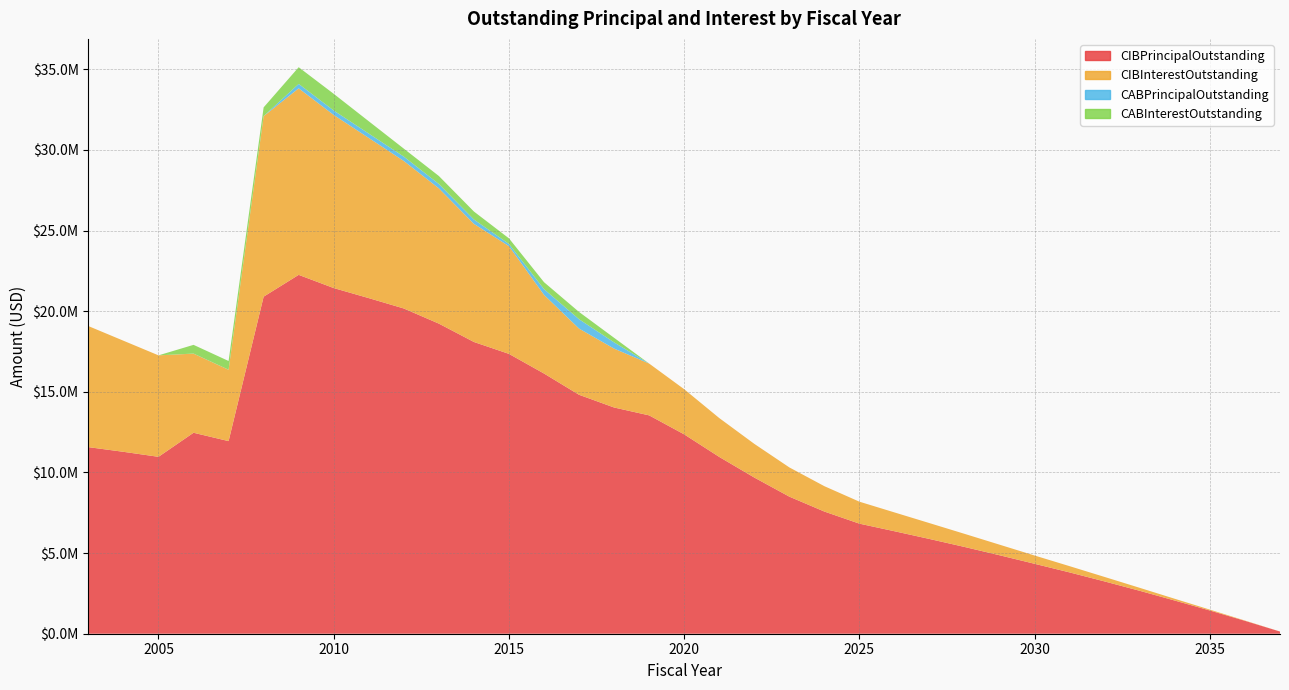

Reading right to left, what are all the values shown in this chart?

CIBPrincipalOutstanding: 135000.0	800000.0	1440000.0	2055000.0	2660000.0	3240000.0	3800000.0	4335000.0	4865000.0	5380000.0	5875000.0	6355000.0	6825000.0	7575000.0	8500000.0	9685000.0	10963258.2	12361516.3	13539774.4	14028032.6	14816290.8	16134548.9	17352807.1	18091065.2	19229323.4	20167581.5	20810839.6	21434097.8	22252355.9	20900614.1	11943872.2	12462130.4	10970000.0	11280000.0	11570000.0
CIBInterestOutstanding: 2362.5	17740.6	54025.0	109943.8	184481.3	277106.3	386981.3	513281.3	655556.3	812740.0	983370.0	1166718.8	1362055.0	1573280.0	1813026.3	2088813.8	2410163.8	2799345.0	3212705.0	3651077.5	4105637.5	4879372.5	6679115.0	7324397.5	8388671.9	9146967.0	9931055.7	10734344.5	11566520.7	11193306.8	4422604.5	4905542.0	6291816.2	6888873.8	7506556.2
CABPrincipalOutstanding: 0.0	0.0	0.0	0.0	0.0	0.0	0.0	0.0	0.0	0.0	0.0	0.0	0.0	0.0	0.0	0.0	0.0	0.0	0.0	387735.2	580285.2	356093.8	139691.6	271092.8	271092.8	271092.8	272567.0	276089.8	276089.8	4996.9	4996.9	4996.9	0.0	0.0	0.0
CABInterestOutstanding: 0.0	0.0	0.0	0.0	0.0	0.0	0.0	0.0	0.0	0.0	0.0	0.0	0.0	0.0	0.0	0.0	0.0	0.0	0.0	282264.8	449714.8	428906.2	345308.4	493907.2	493907.2	493907.2	762433.0	1033910.2	1033910.2	540003.1	540003.1	540003.1	0.0	0.0	0.0